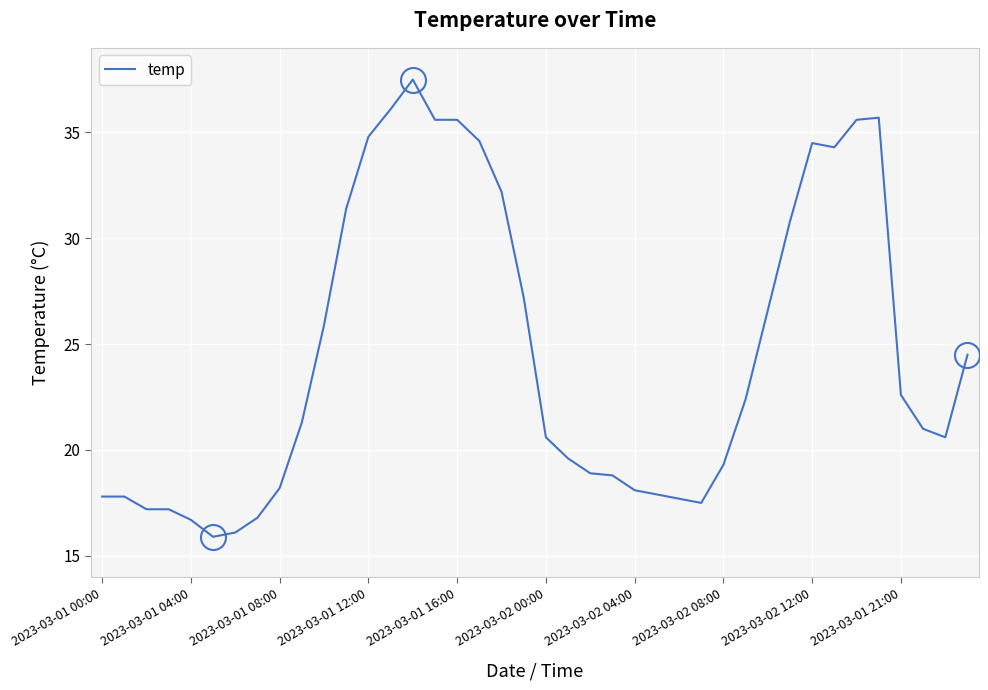

What is the minimum value shown in the chart?

15.9